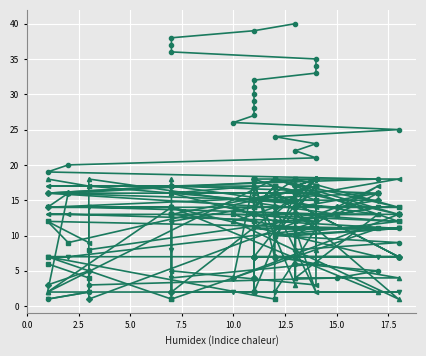

The Numero series shows 2 at 10.0. True or false?

False